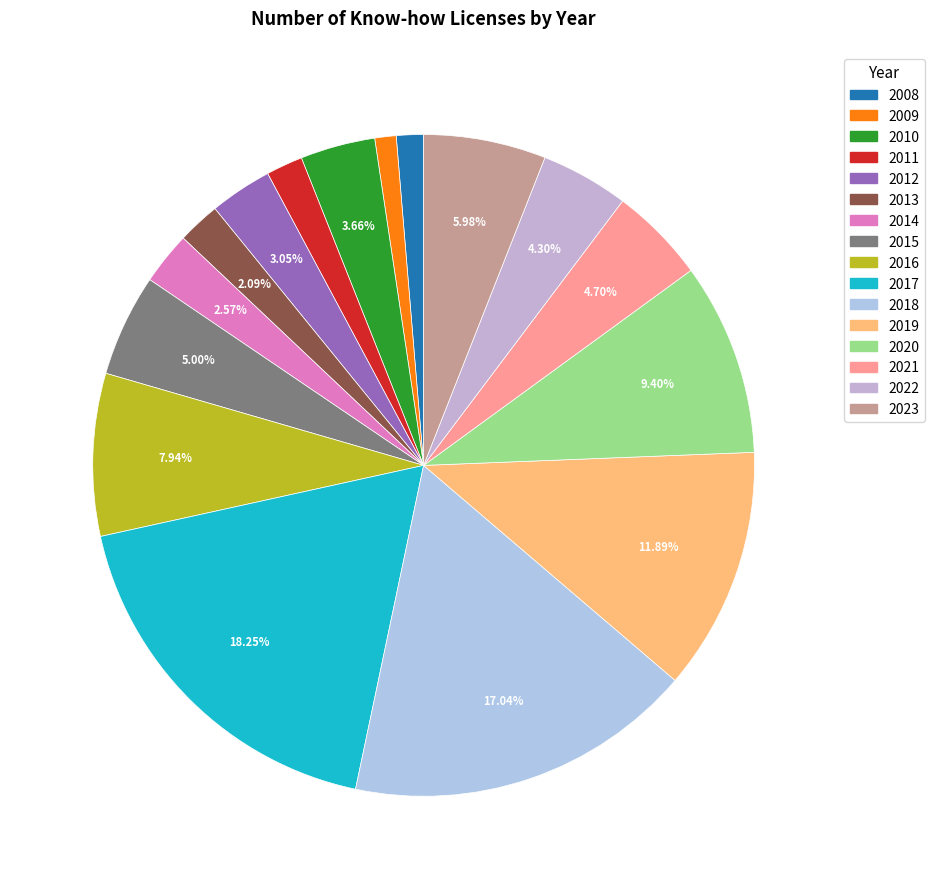

Is it true that 2009 is 1% of the pie?

True